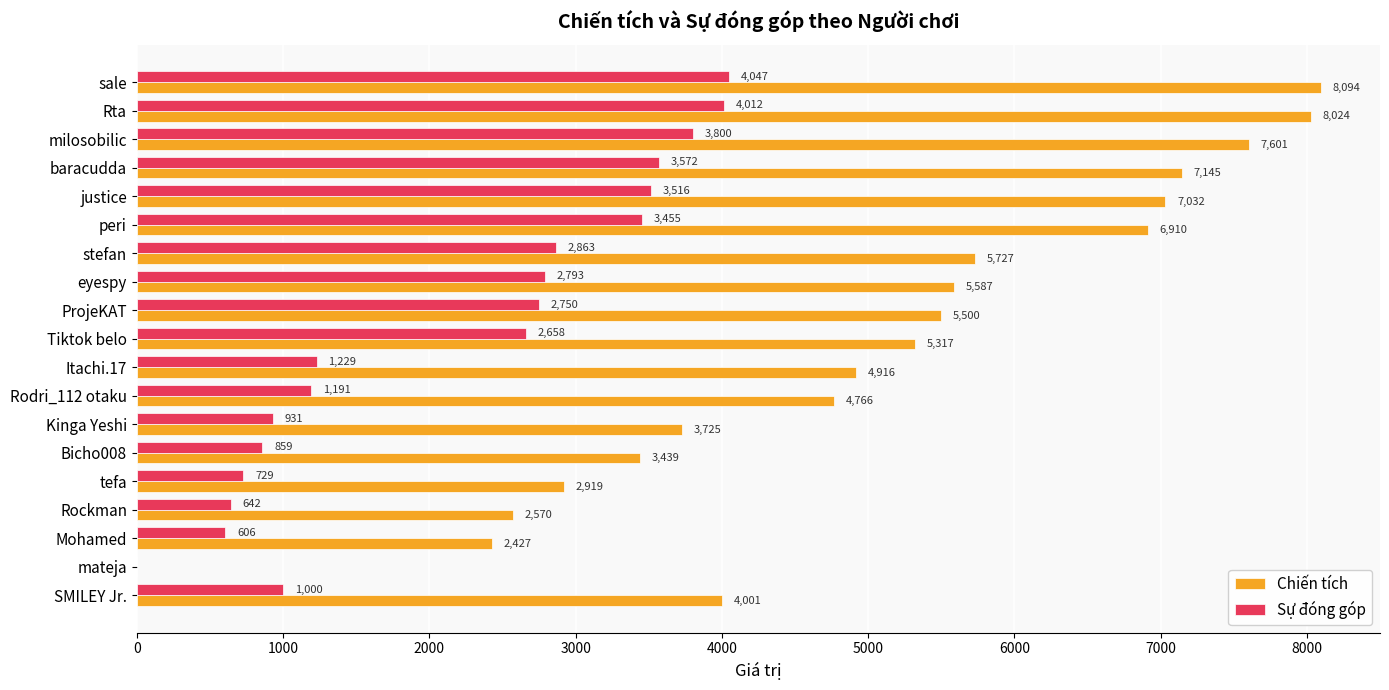

True or false: Sự đóng góp has a value of 6640 at milosobilic.

False